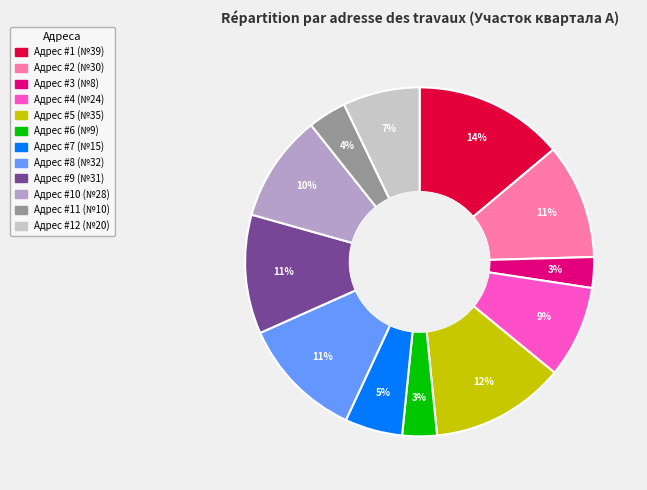

Count the number of slices in the pie.

12